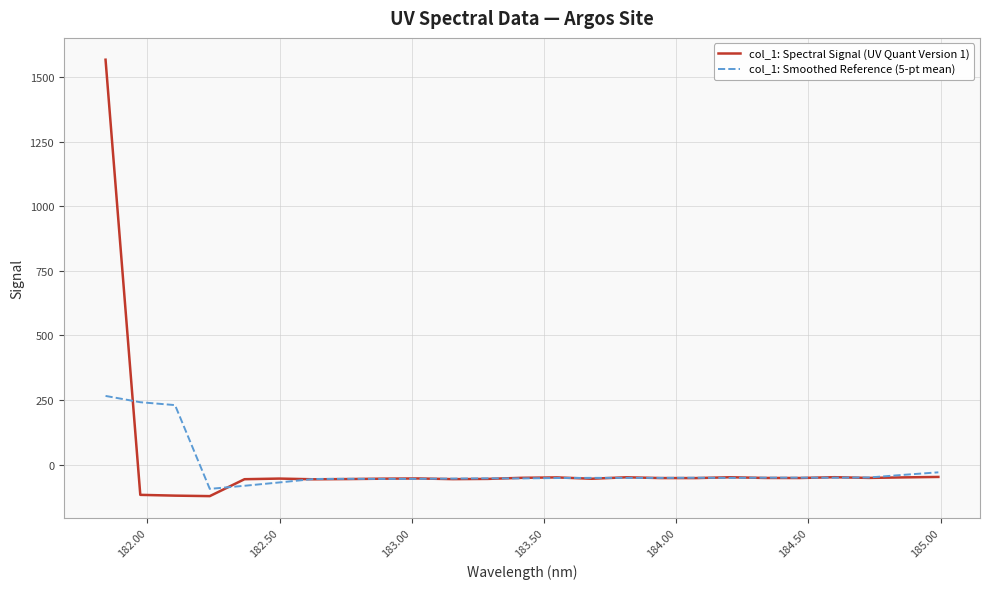

Rank the series by their maximum value, from lowest to highest.

col_1: Smoothed Reference (5-pt mean), col_1: Spectral Signal (UV Quant Version 1)